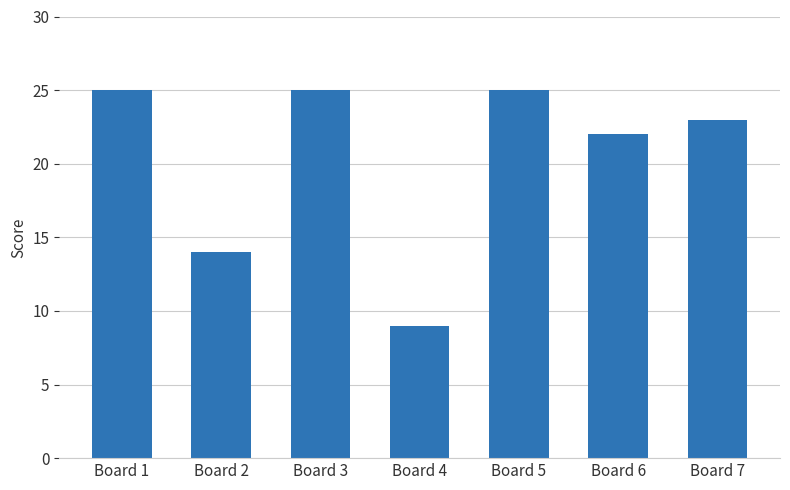

True or false: the data shows 20 at Board 2.

False